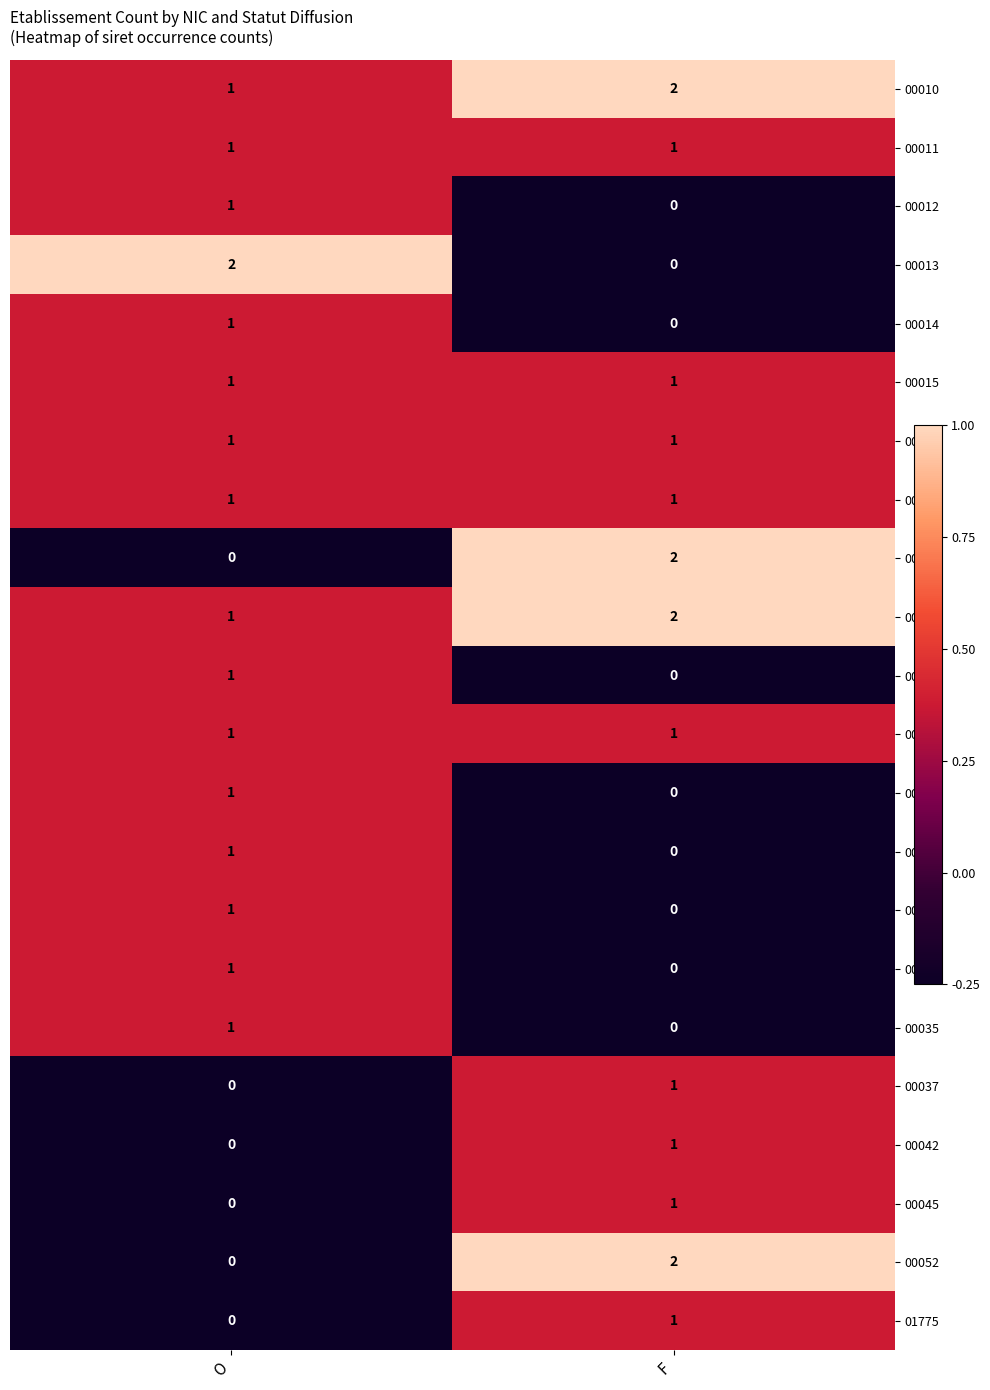

What is the difference between the highest and lowest values at O?

2